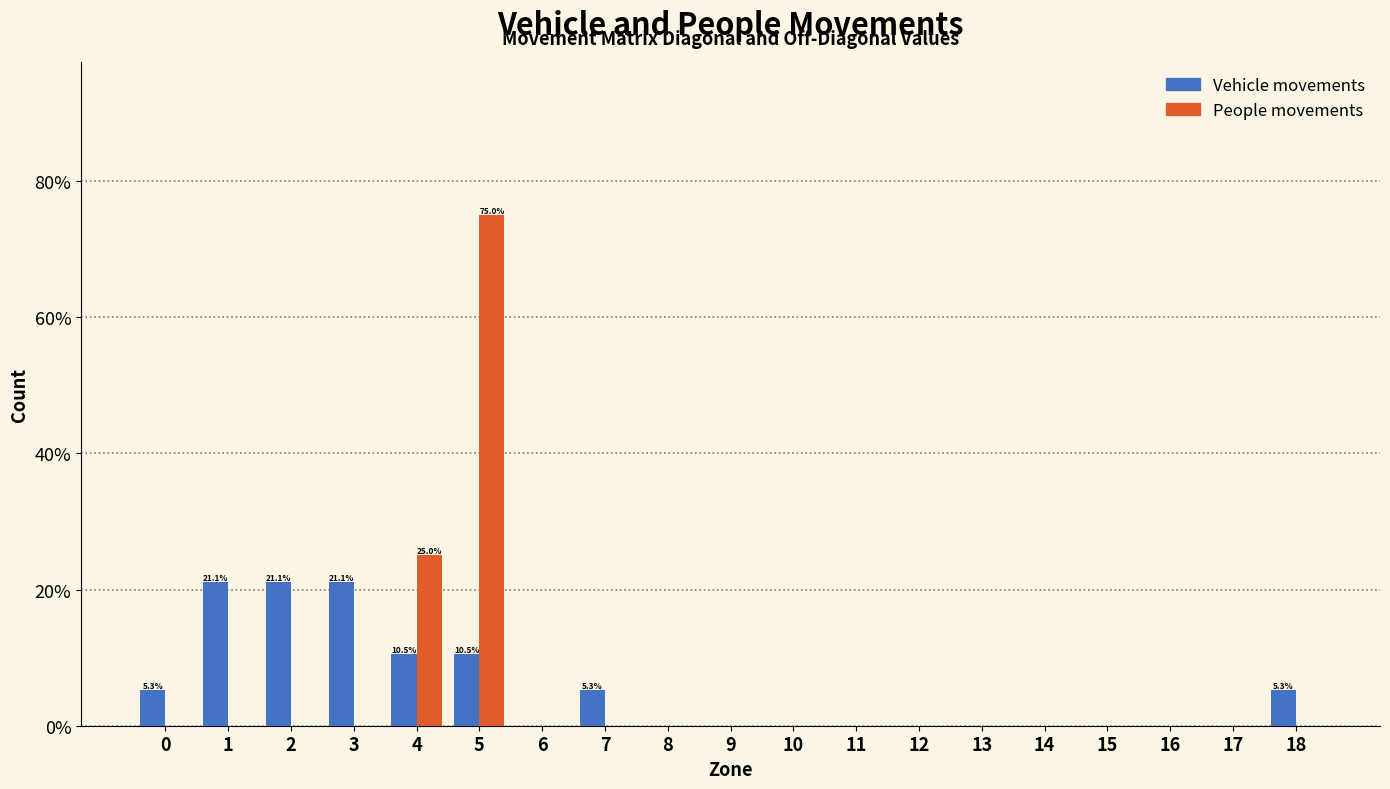

At which category is the sum across all series the highest?

5